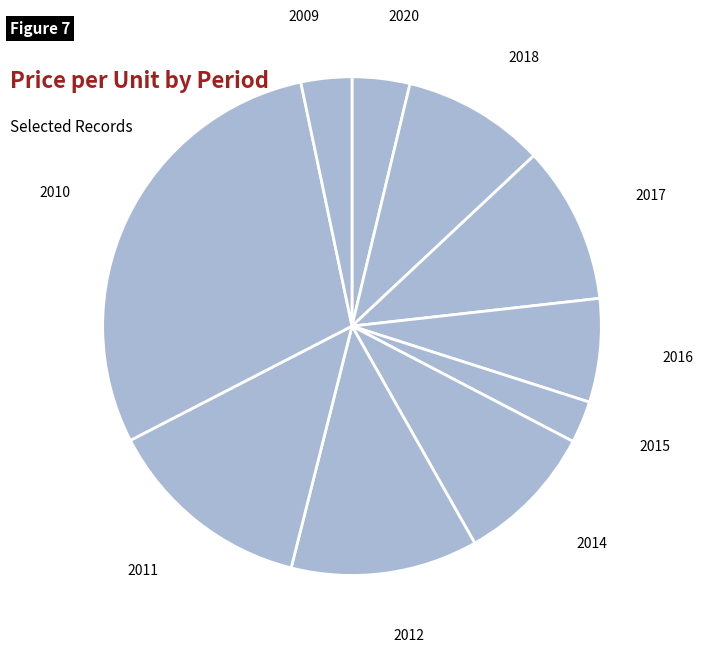

What is the smallest slice in the pie chart?

2015